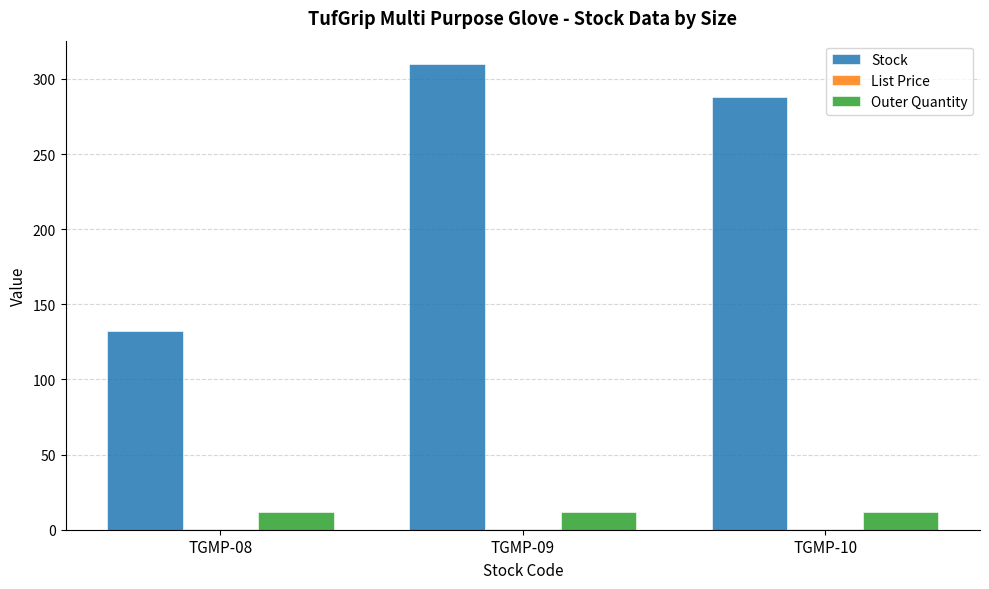

Which series has the largest total across all categories?

Stock